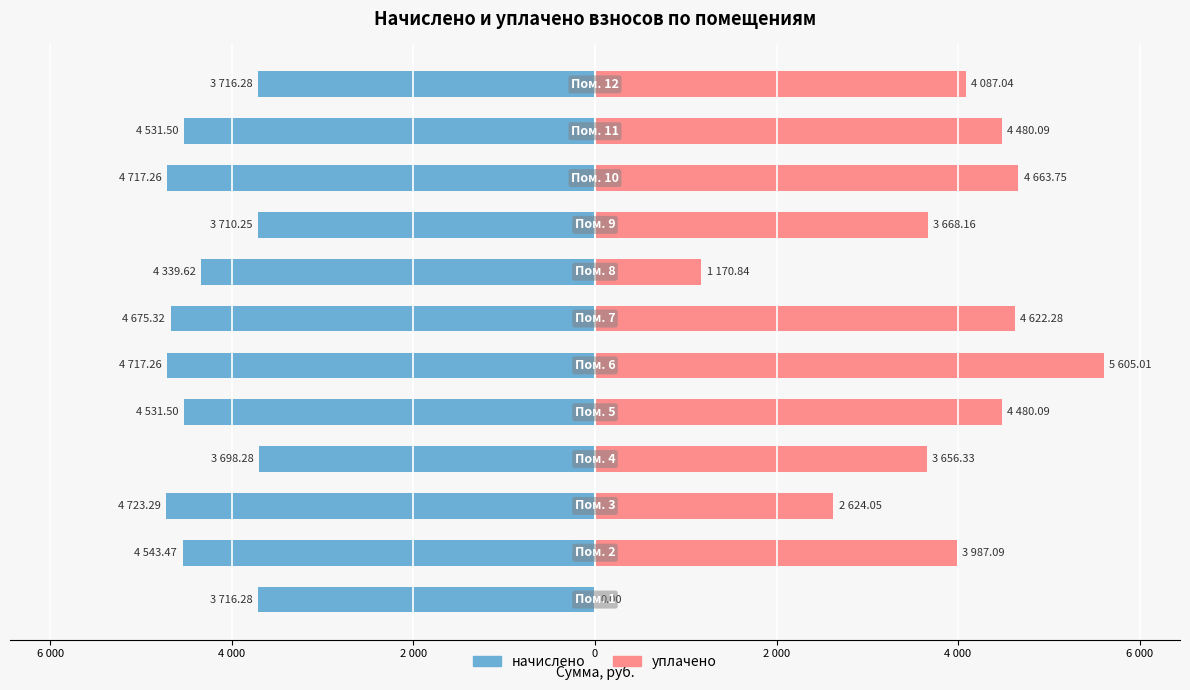

What is the minimum value shown in the chart?

-4723.3